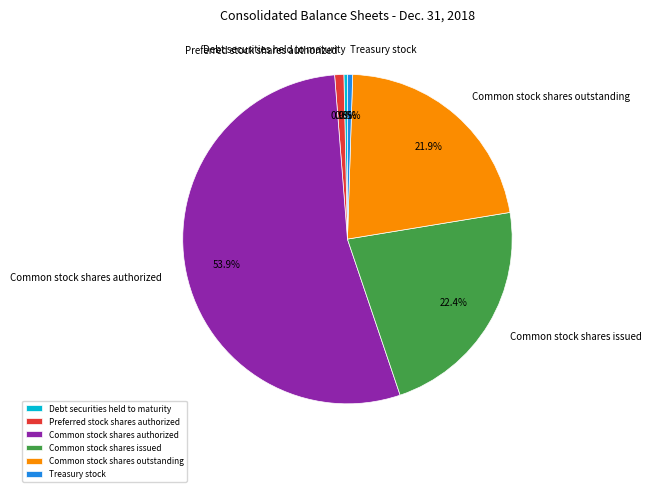

Count the number of slices in the pie.

6